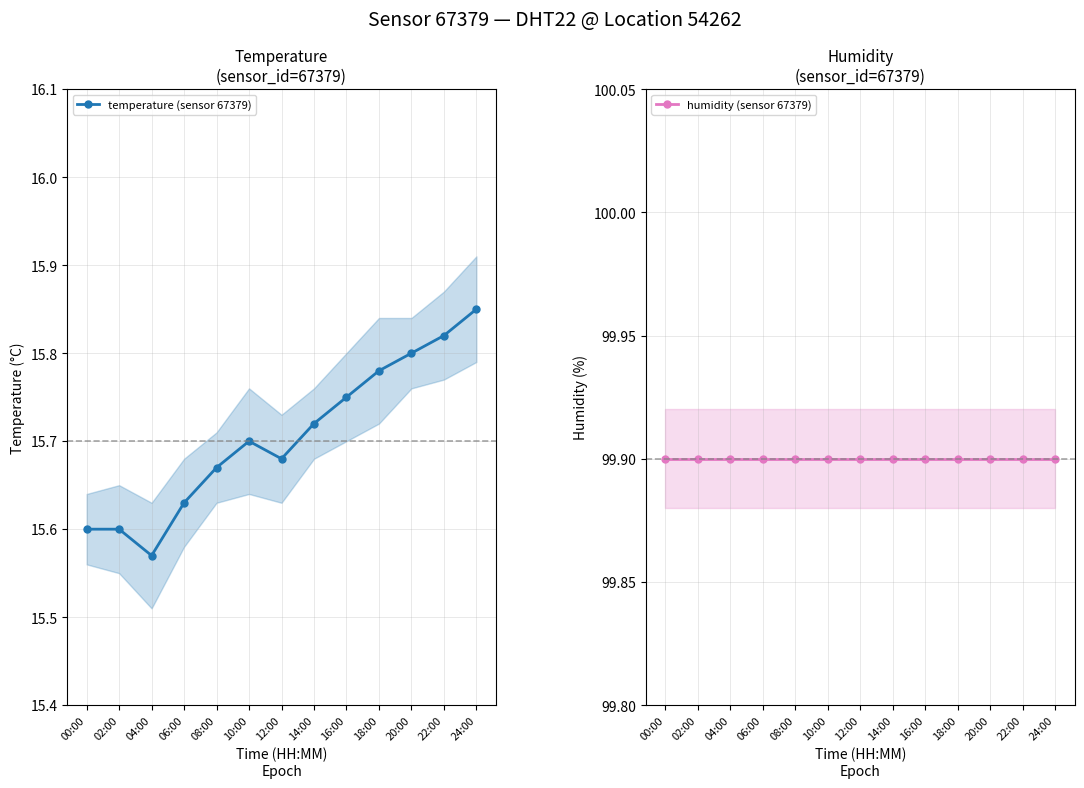

What is the total value across all series at 20:00?

115.7